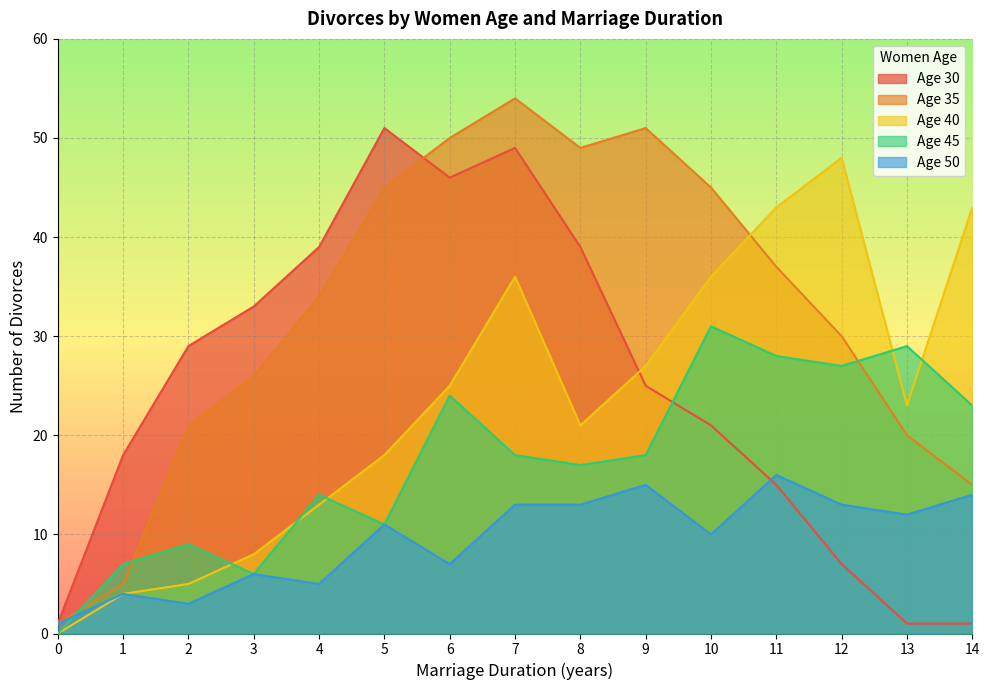

At which label is Age 30 closest to 26?

9